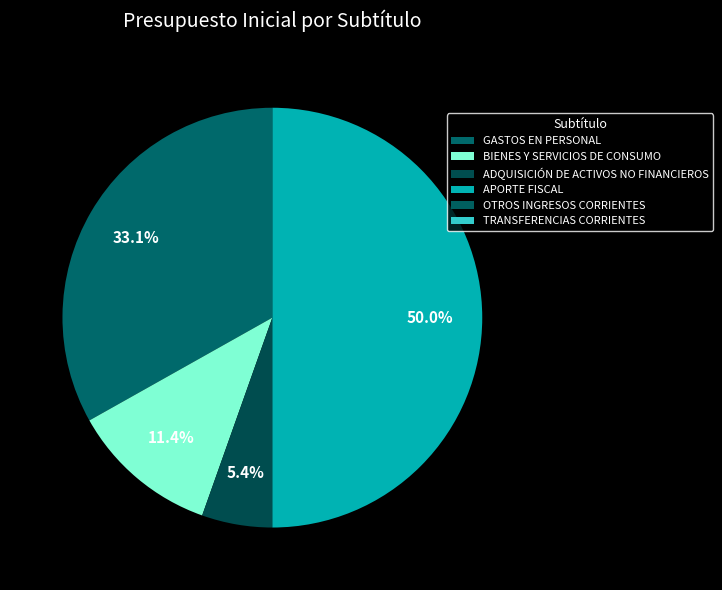

Which category has the biggest portion of the pie?

APORTE FISCAL